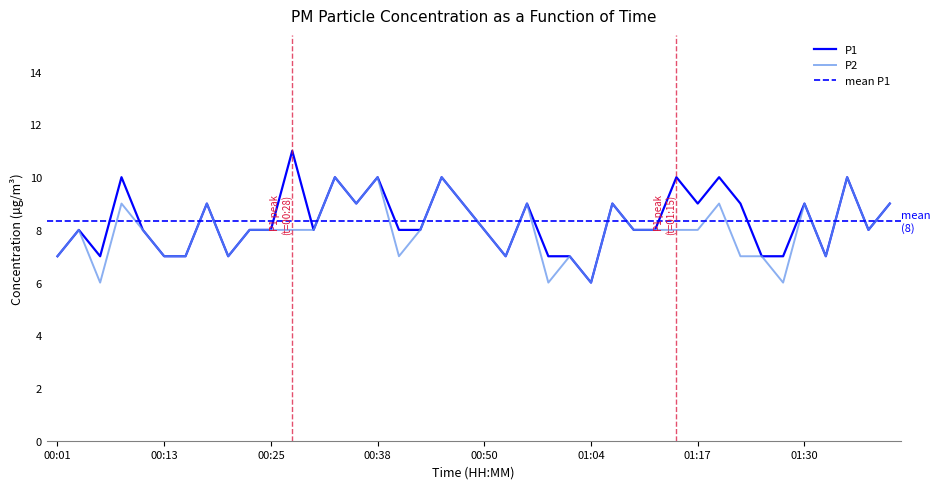

How many data points in P1 are above 8?

17